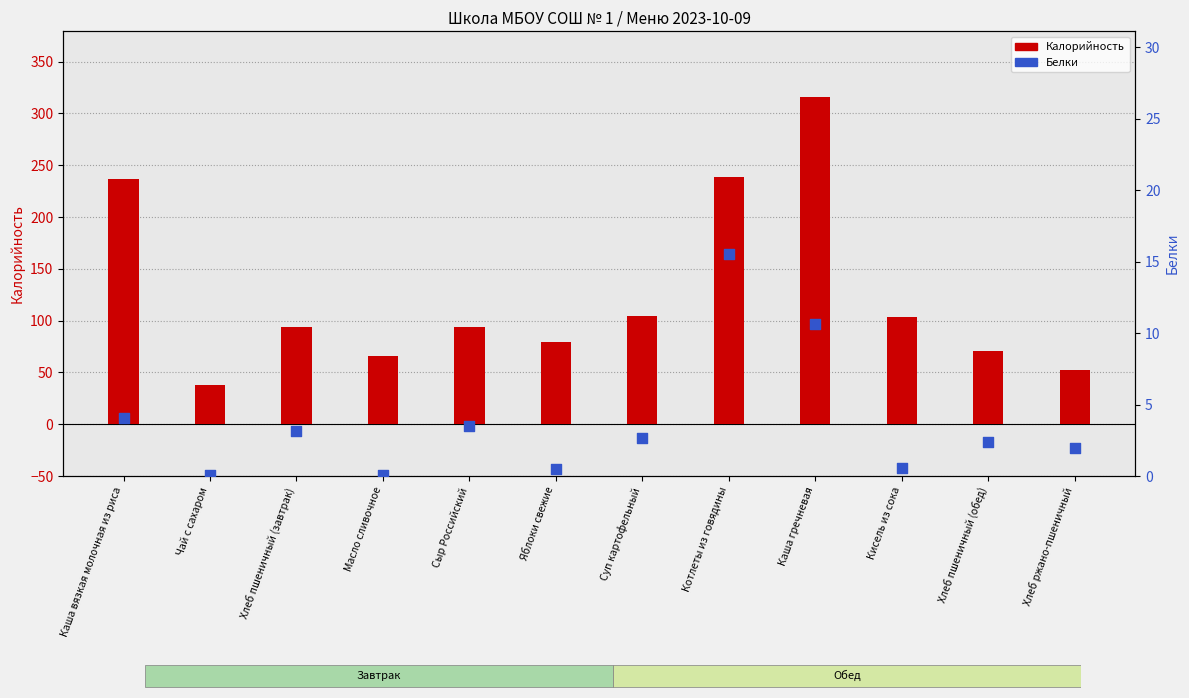

Which series reaches the minimum Y coordinate?

Белки